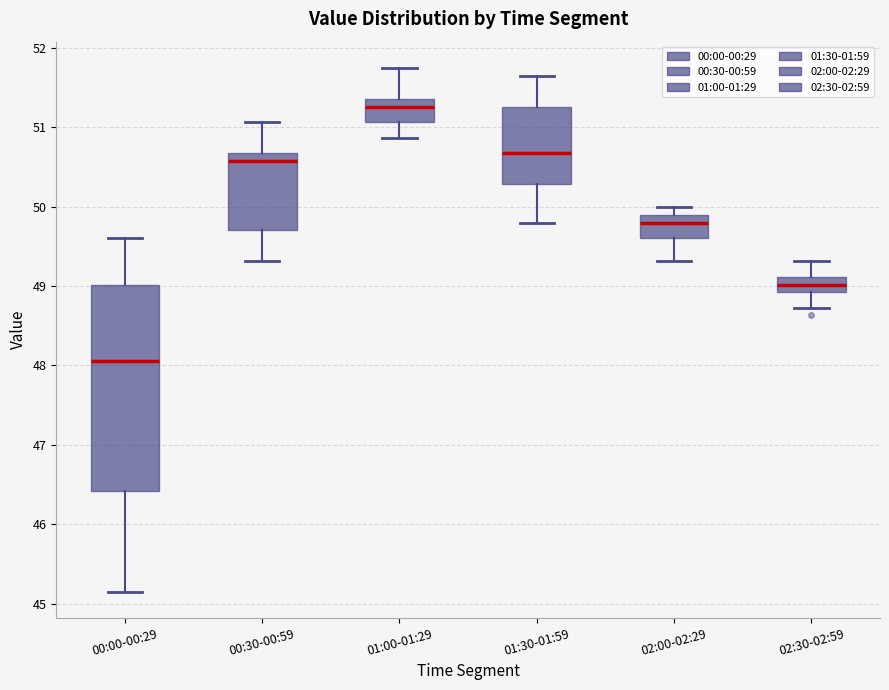

Where is the upper edge of the box for 02:30-02:59 on the y-axis? The values are not printed on the chart, so give them approximately, as read against the axis.

49.1